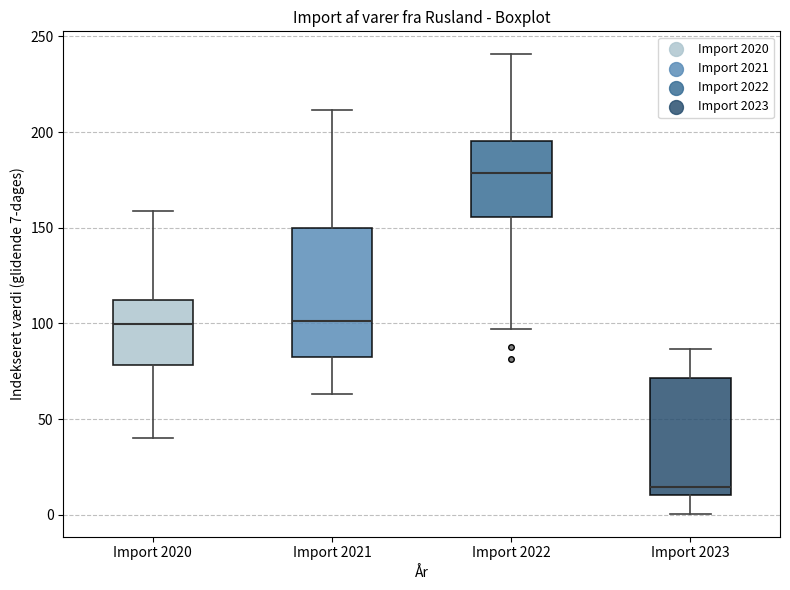

Which box has the lowest median line?

Import 2023